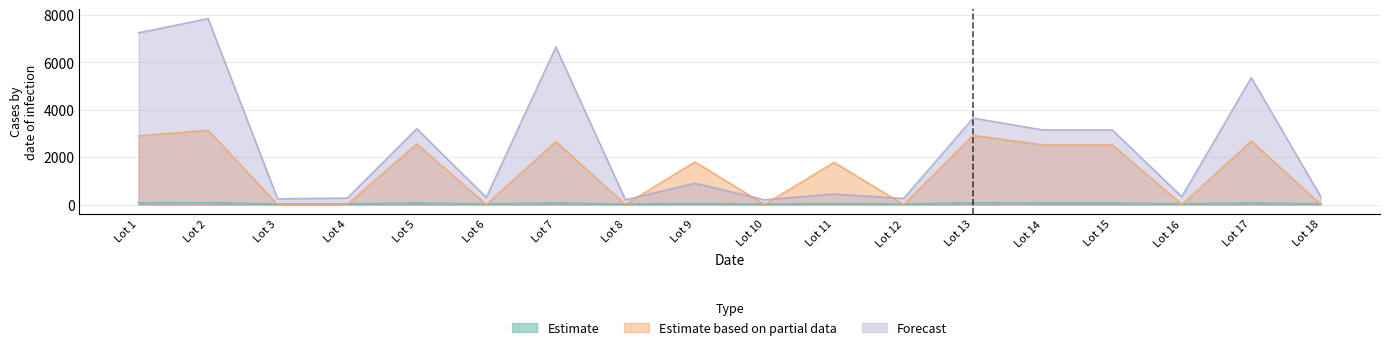

At which label is Estimate based on partial data closest to 1570?

Lot 11